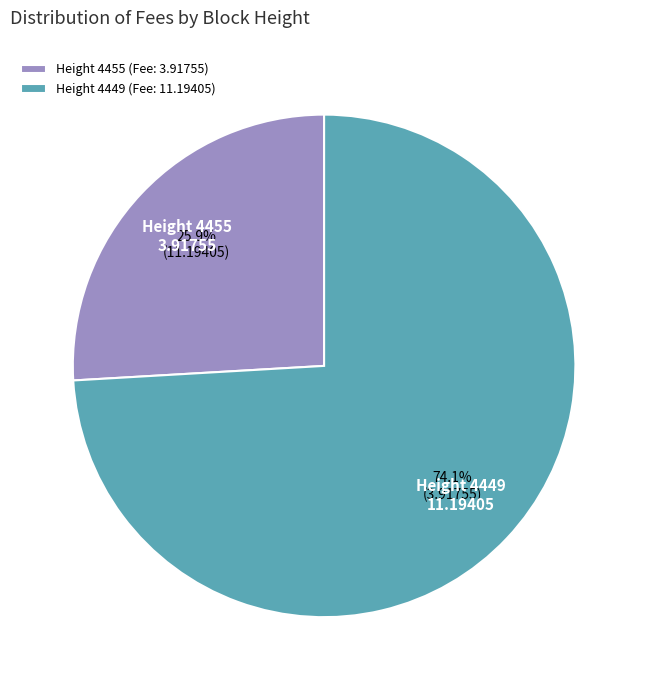

Does any single category account for the majority?

Yes